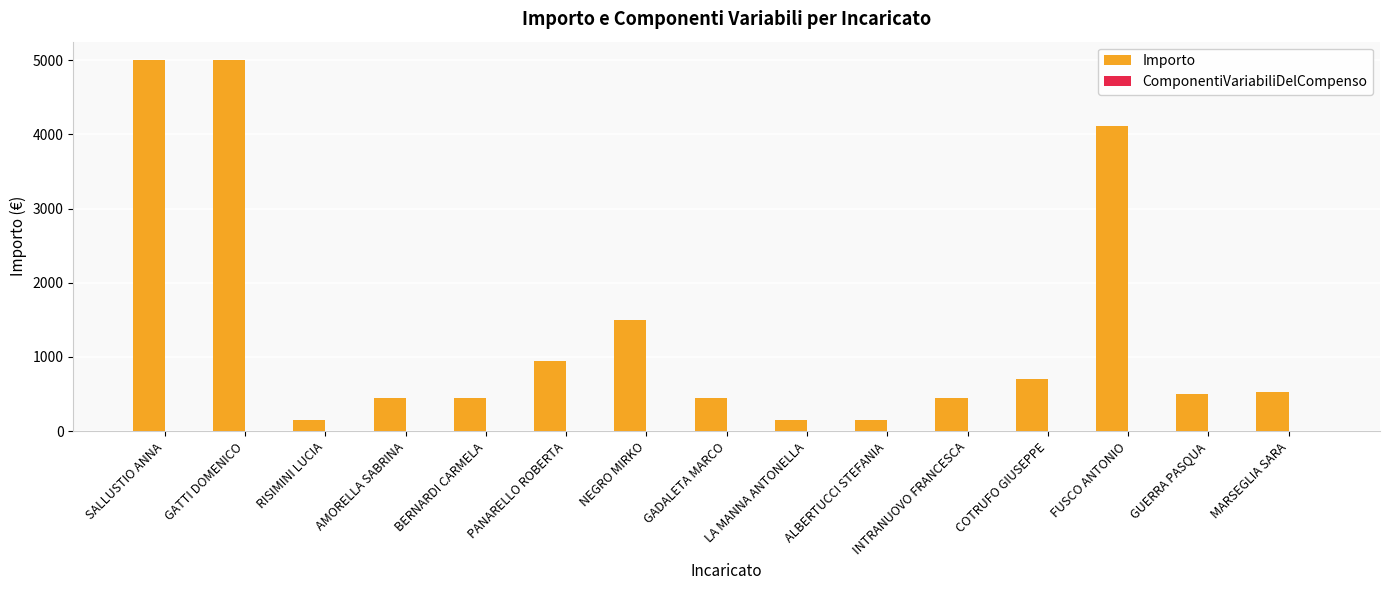

What is the minimum value shown in the chart?

150.0